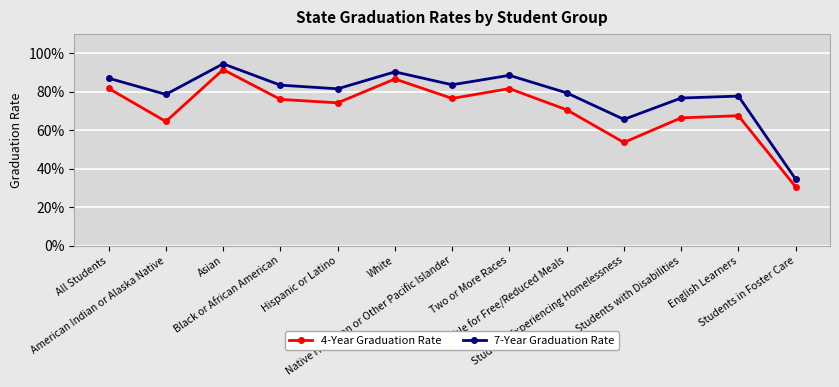

True or false: 7-Year Graduation Rate and 4-Year Graduation Rate intersect in this chart.

False